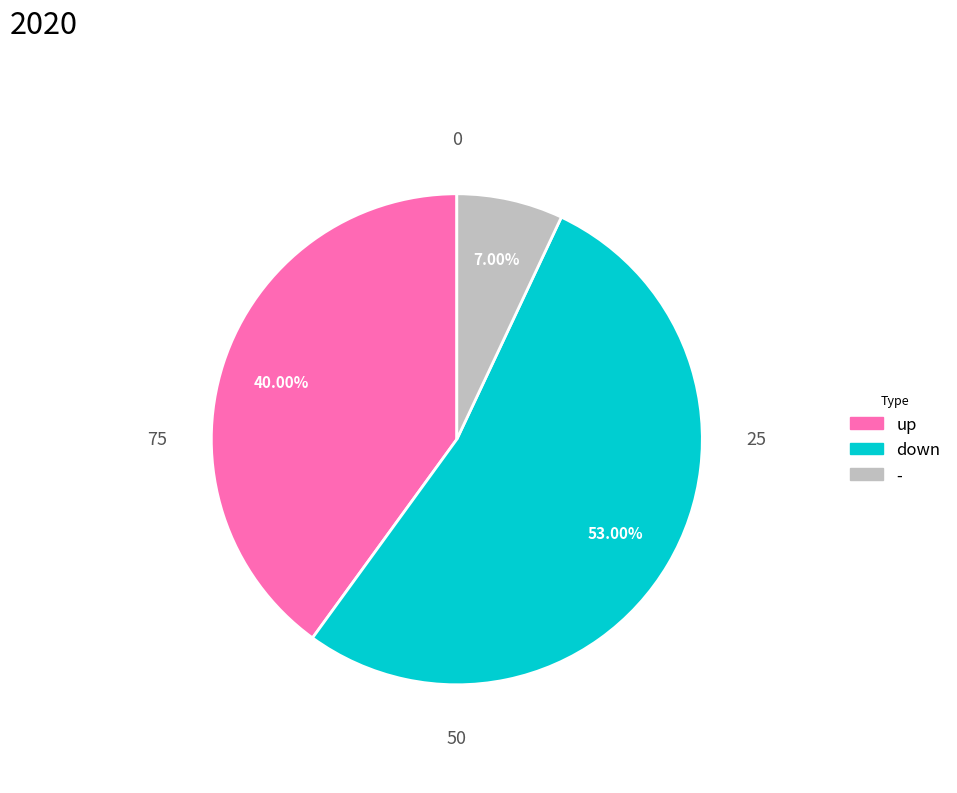

How many segments does this pie chart have?

3